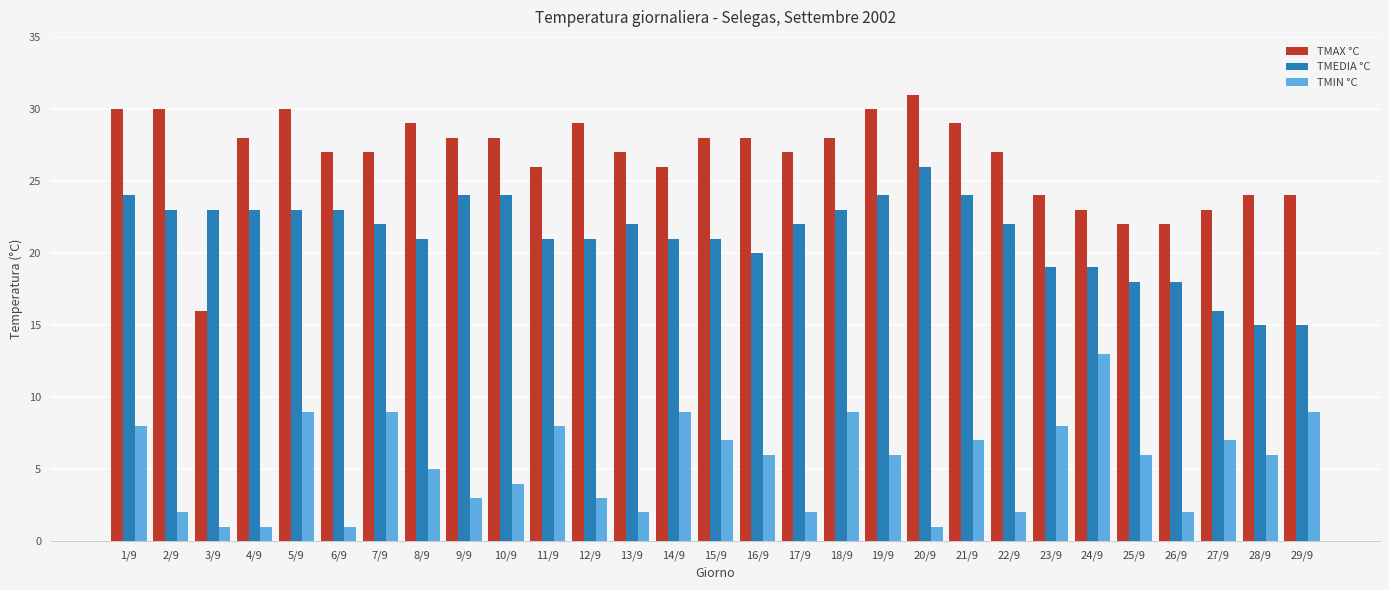

Rank the series by their maximum value, from highest to lowest.

TMAX °C, TMEDIA °C, TMIN °C